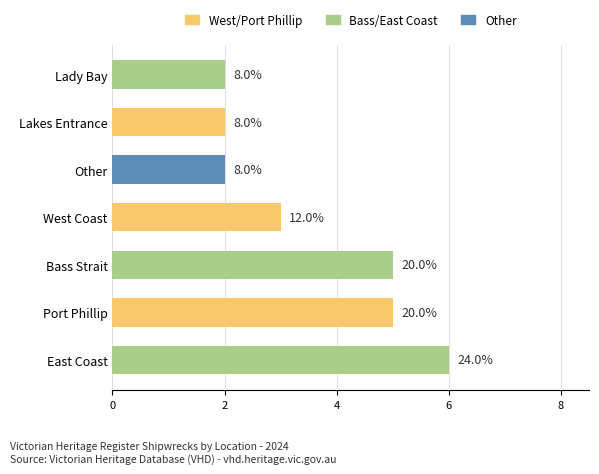

How many bars are there in total?

7